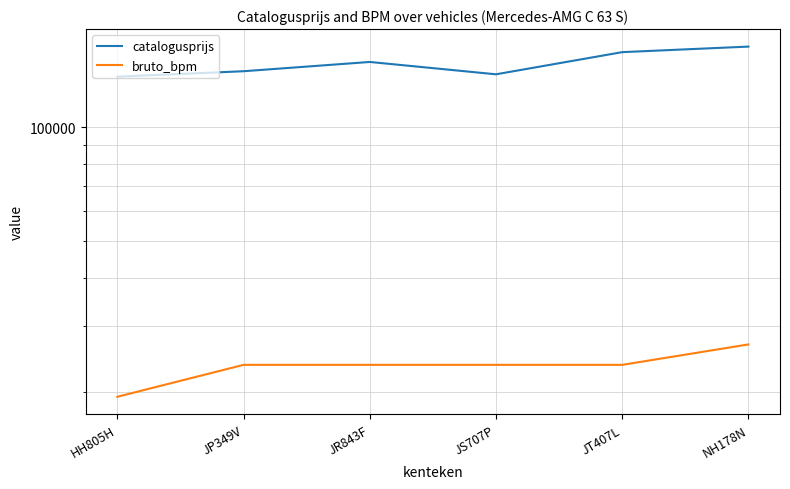

Count the number of data series in this chart.

2